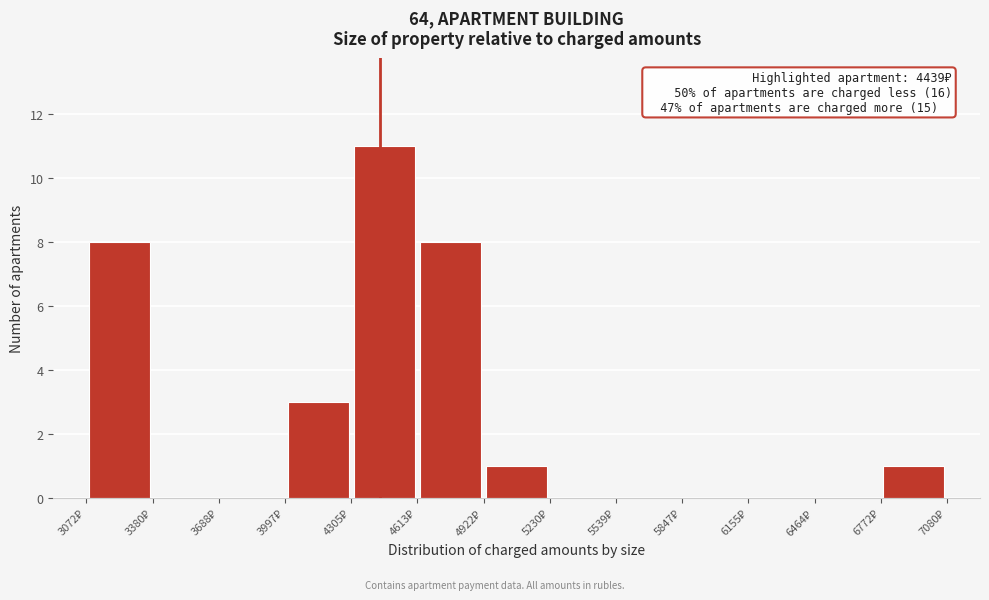

Over which range of the x-axis is the bar tallest?

4300 to 4600